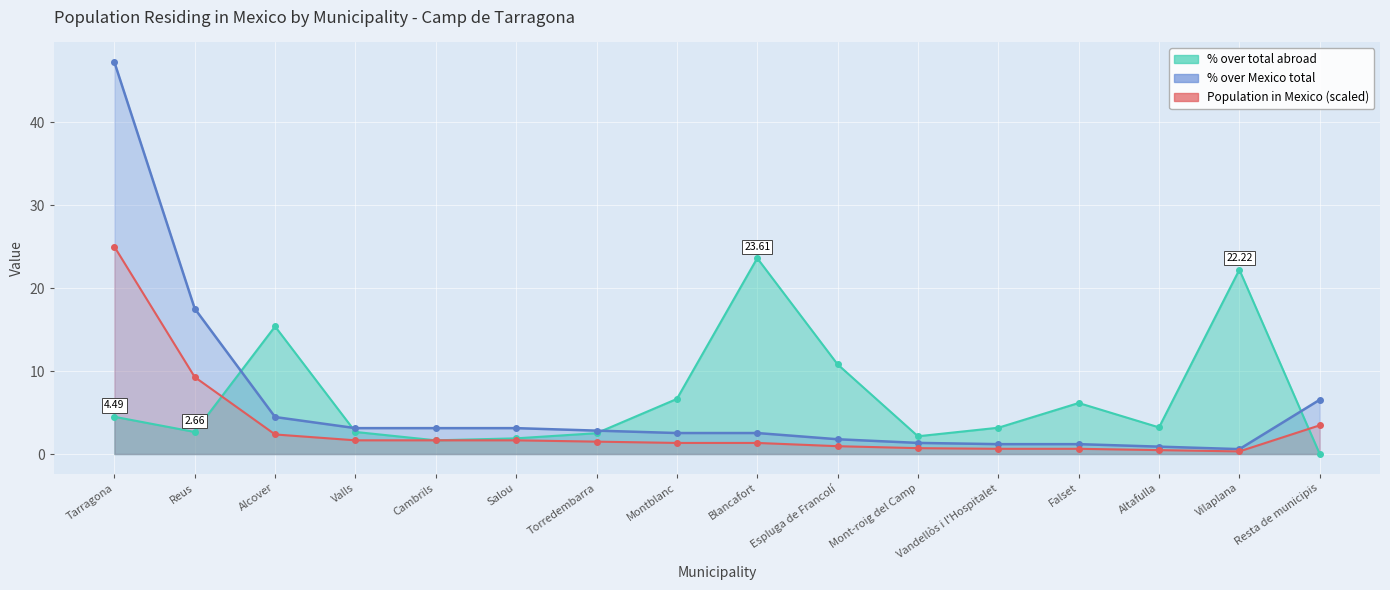

How many lines are shown in the chart?

1